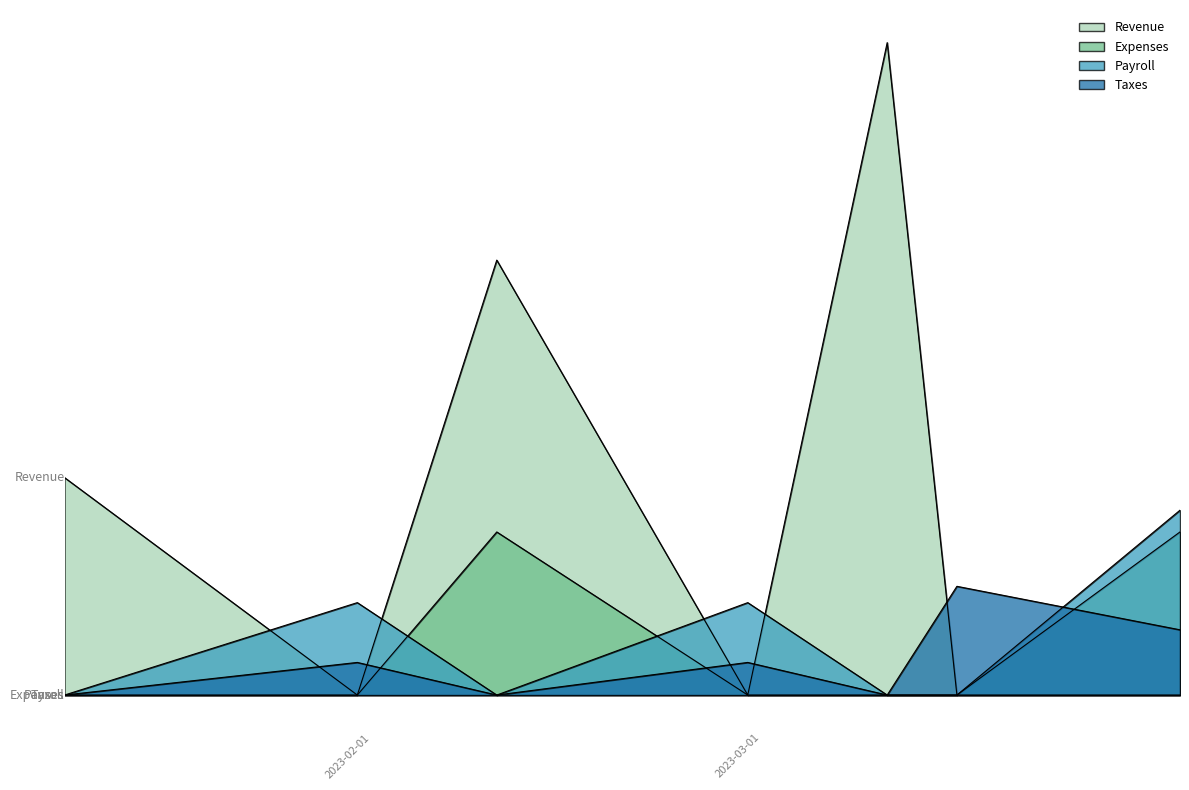

What is the sum of all Revenue values?

1200000